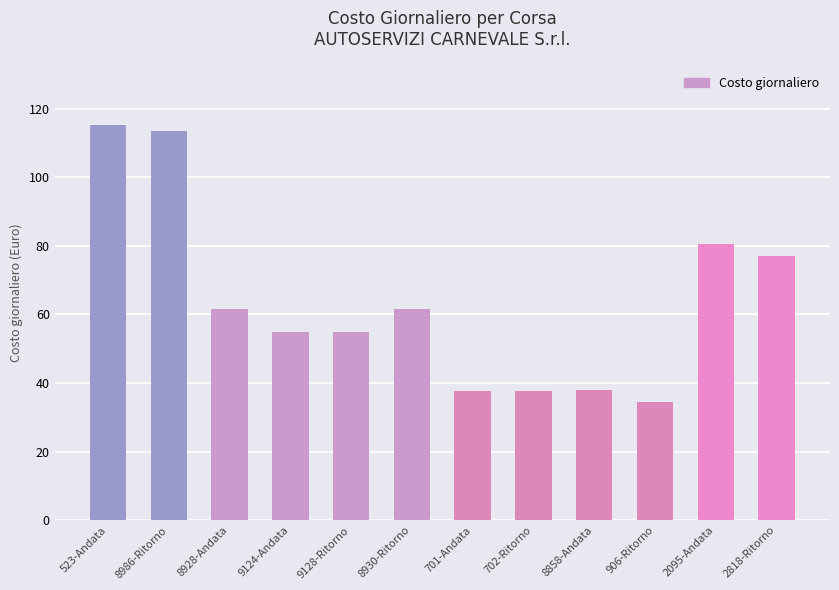

What is the greatest value displayed?

115.2